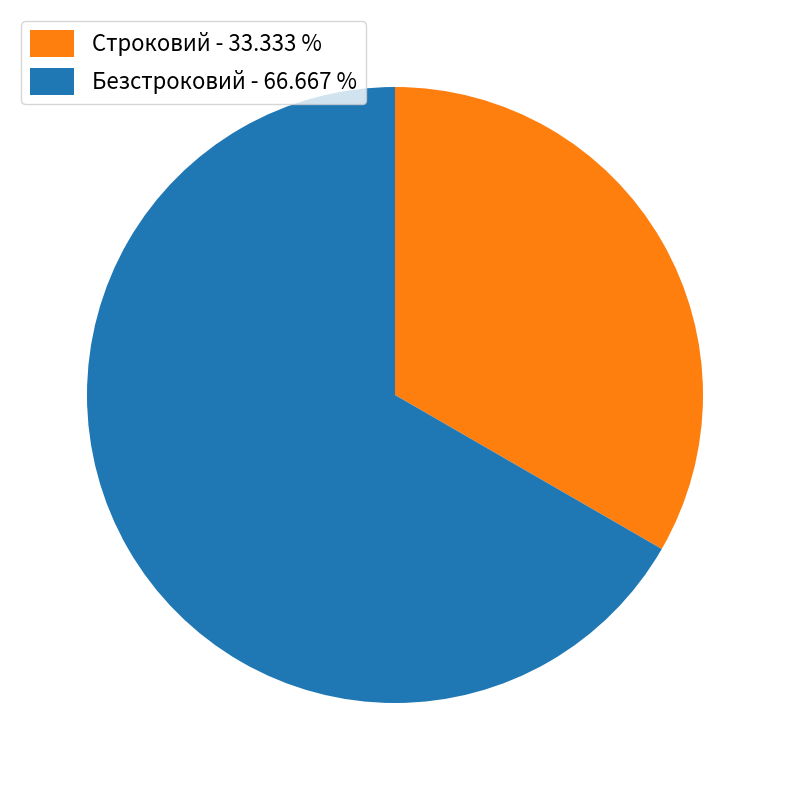

What is the ratio of the value at Безстроковий to the value at Строковий?

2.0